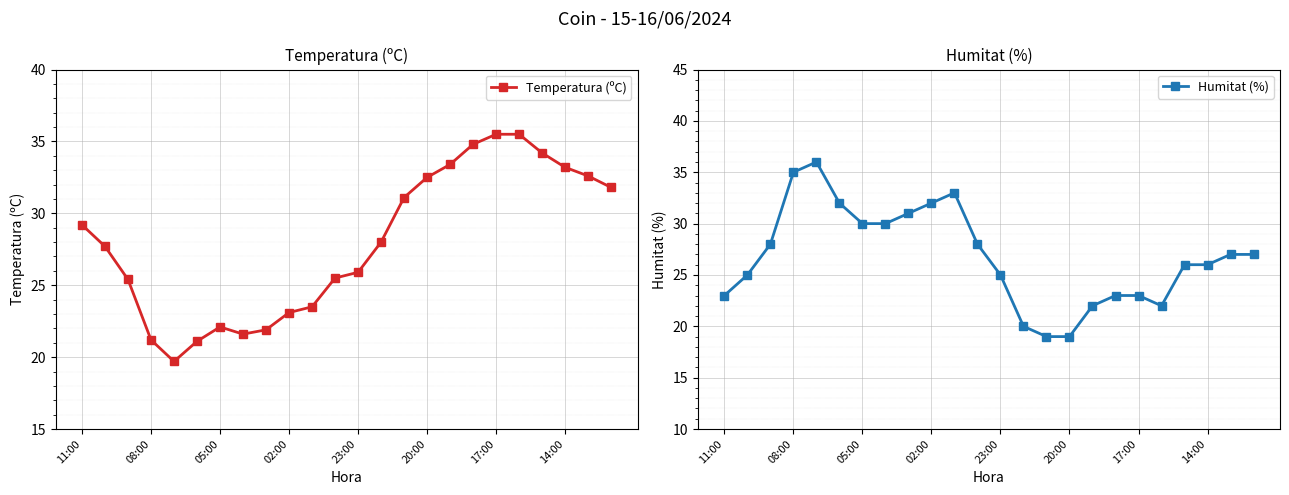

True or false: Temperatura (ºC) has more than 0 interior local peaks.

True